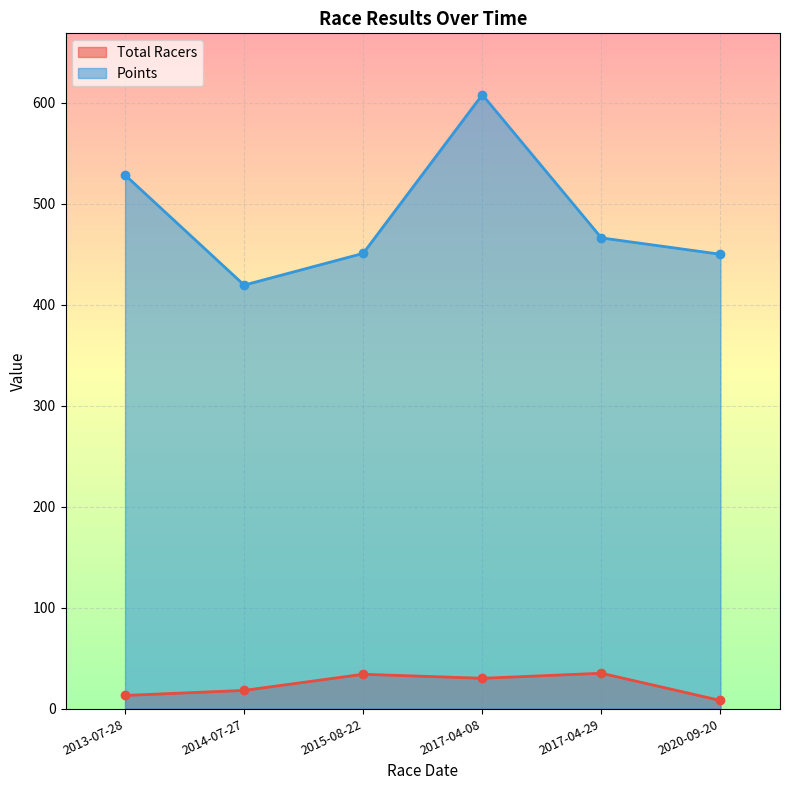

True or false: Total Racers and Points cross at least once.

False